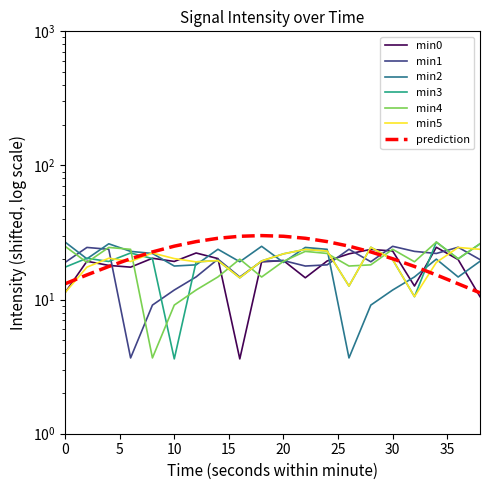

What is the value of the min1 point at the 18th from the left?

22.1